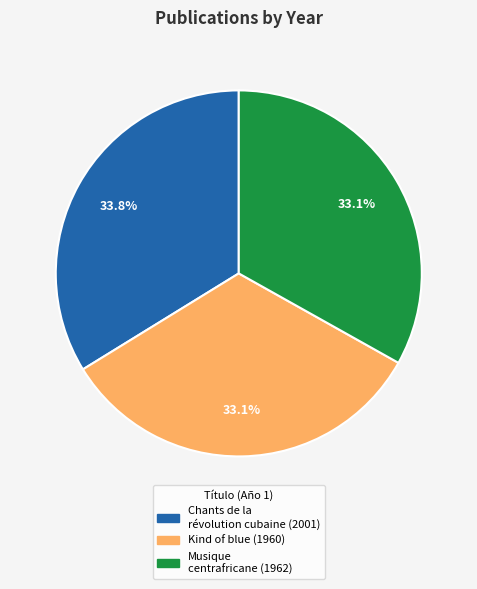

To the nearest percent, what is the difference between the largest and smallest slice percentages?

1%